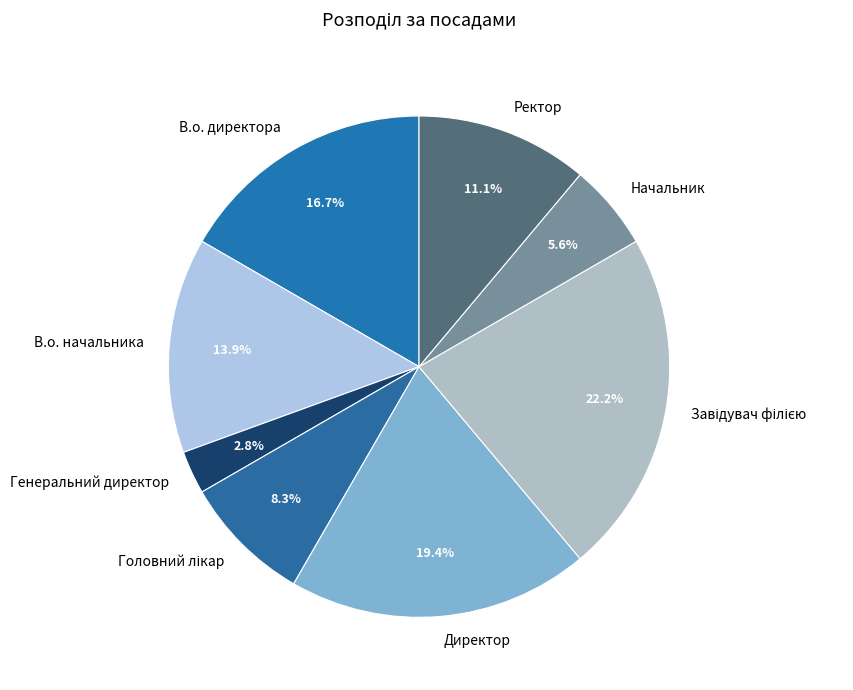

What portion of the pie excludes В.о. начальника?

86.1%